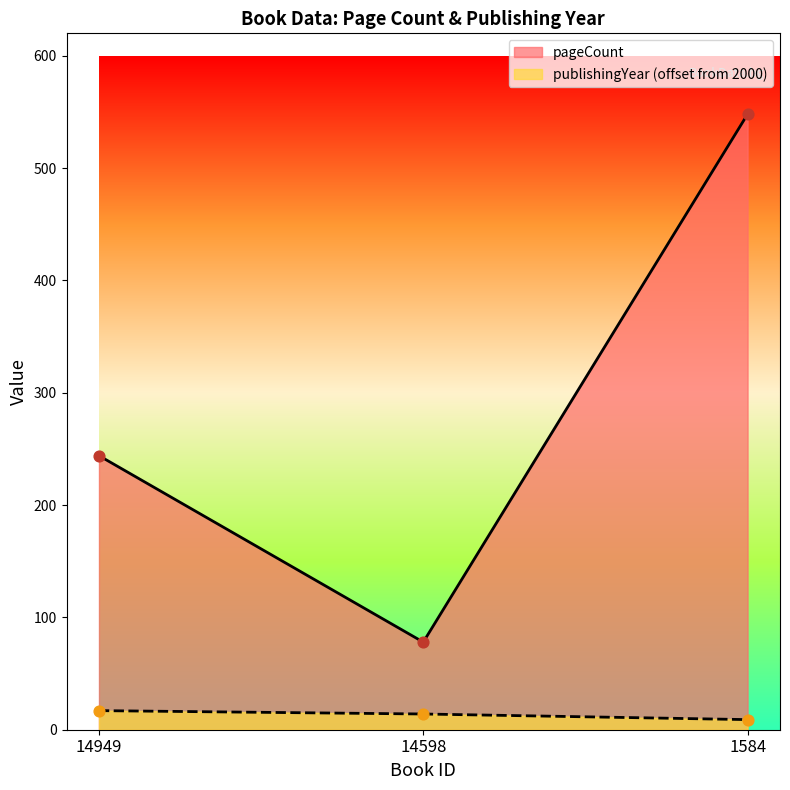

Is the value of publishingYear at 14949 greater than the value of pageCount at 14598?

No